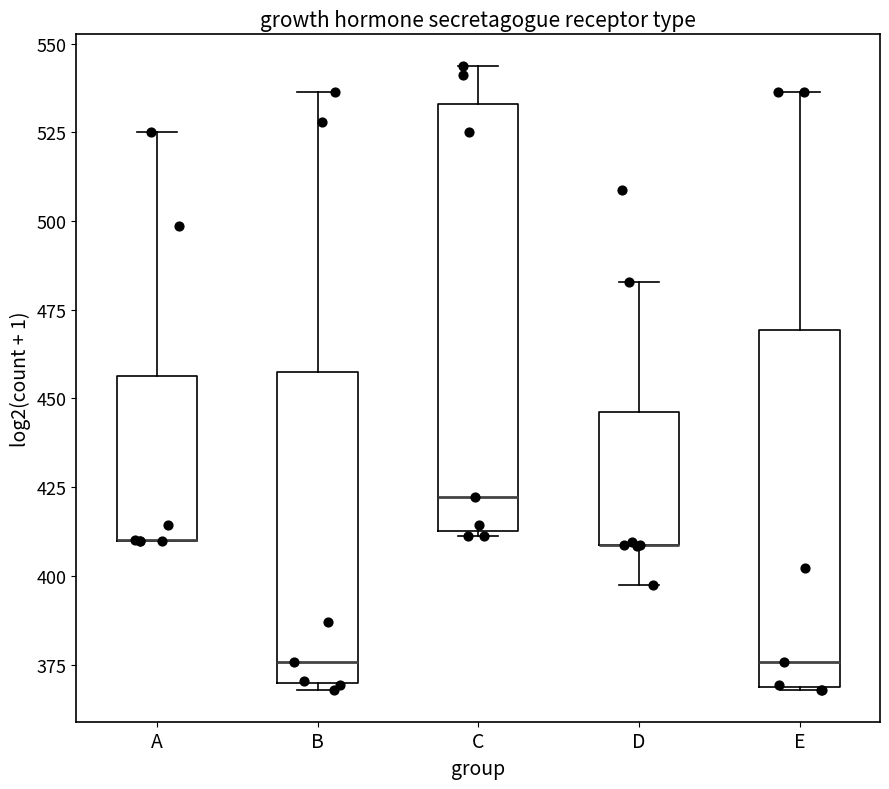

Comparing the boxes themselves (not the whiskers), which one is the tallest?

C